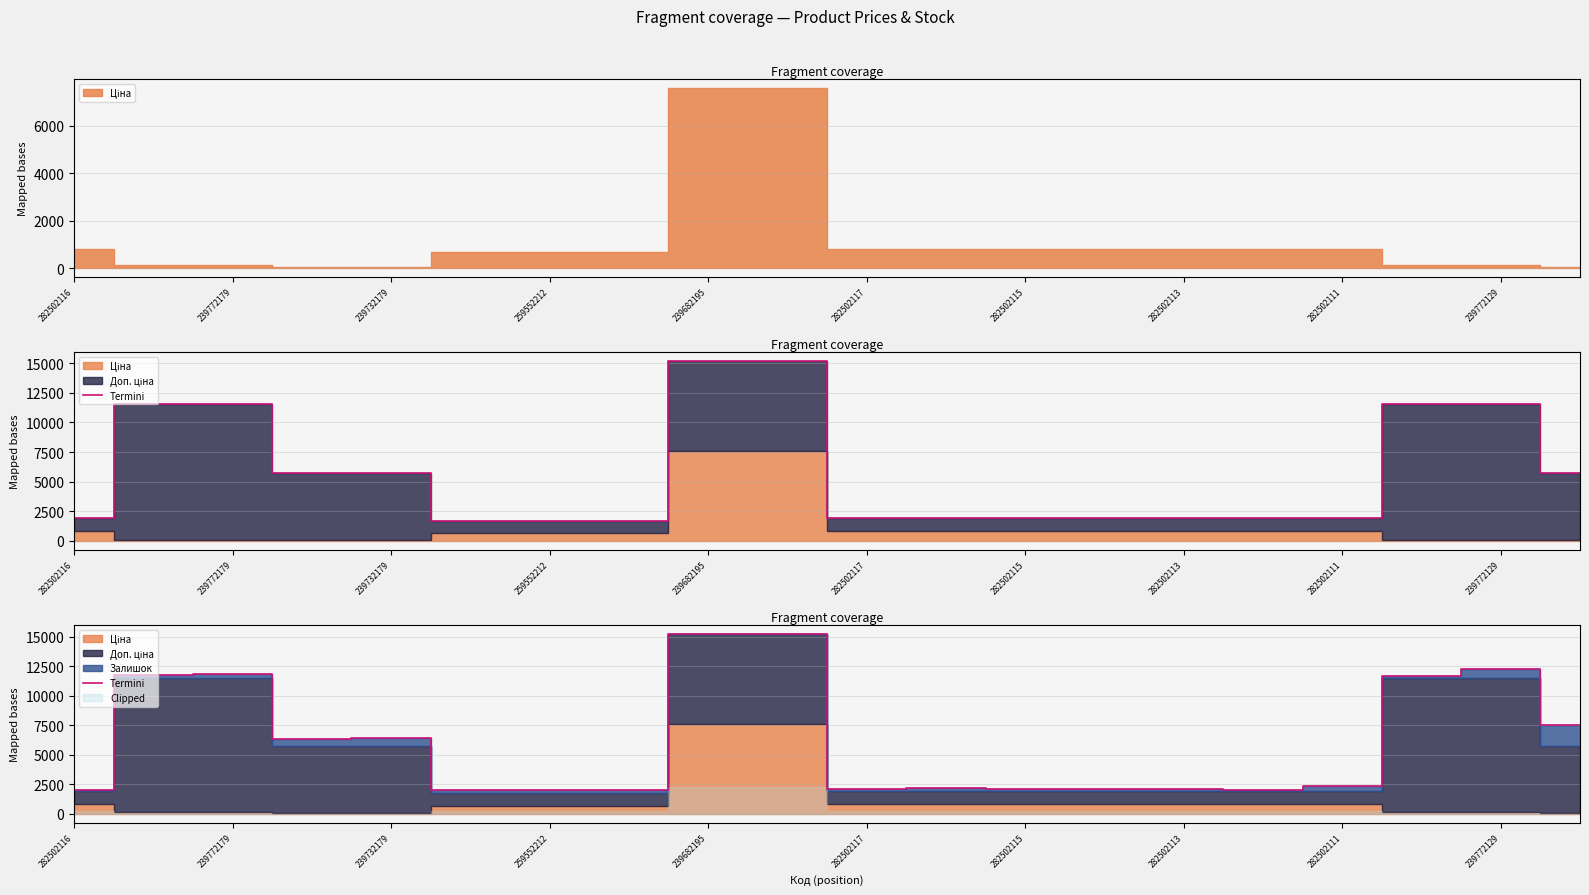

How many lines are shown in the chart?

1